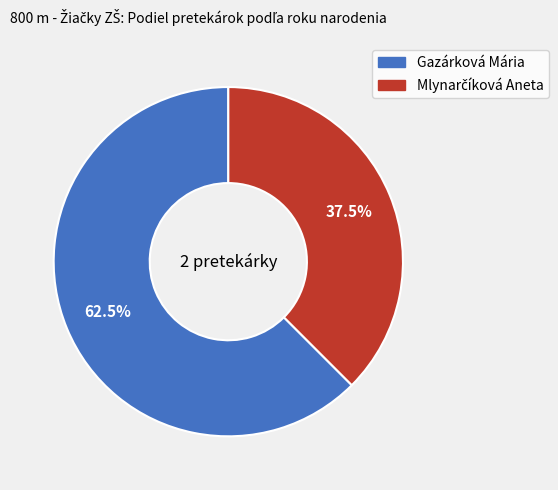

Which slice is the largest?

Gazárková Mária